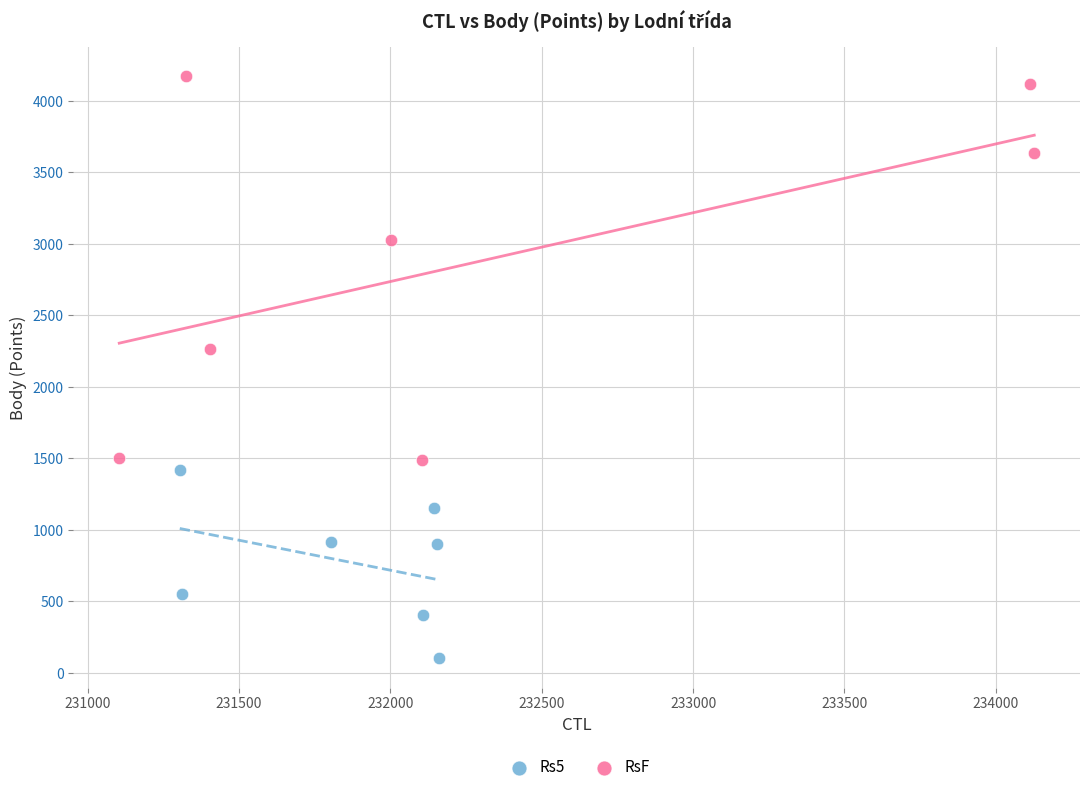

What are all the series names shown in the legend?

Rs5, RsF